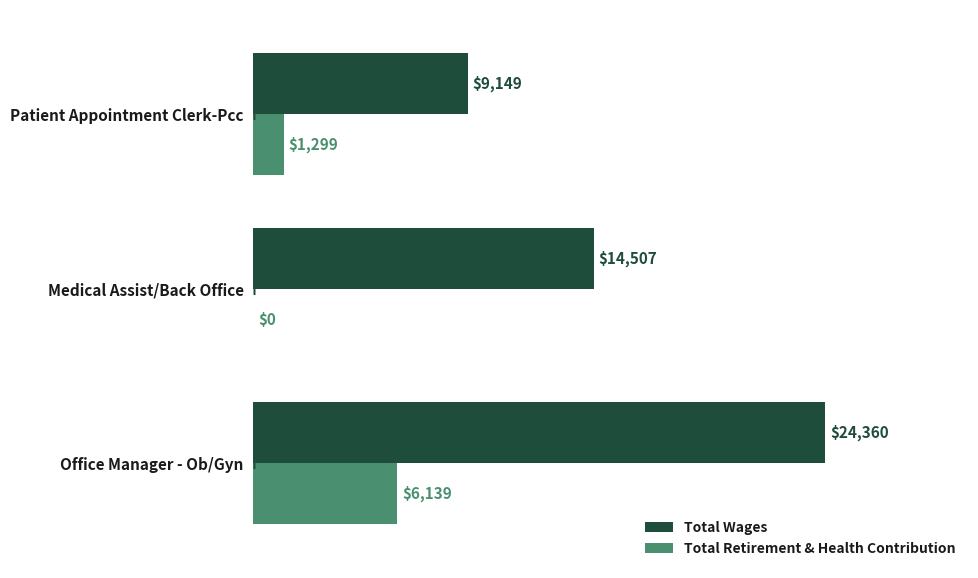

What is the sum of all Total Retirement & Health Contribution values?

7438